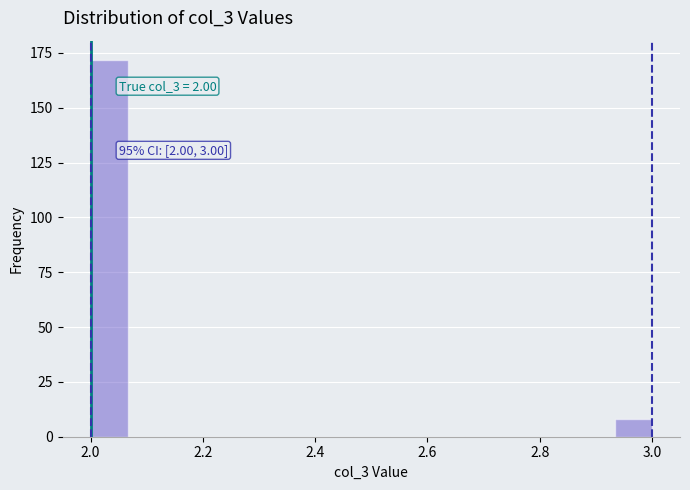

Around what value on the x-axis is the tallest bar? Give the approximate position of its centre, as read against the axis.

2.04